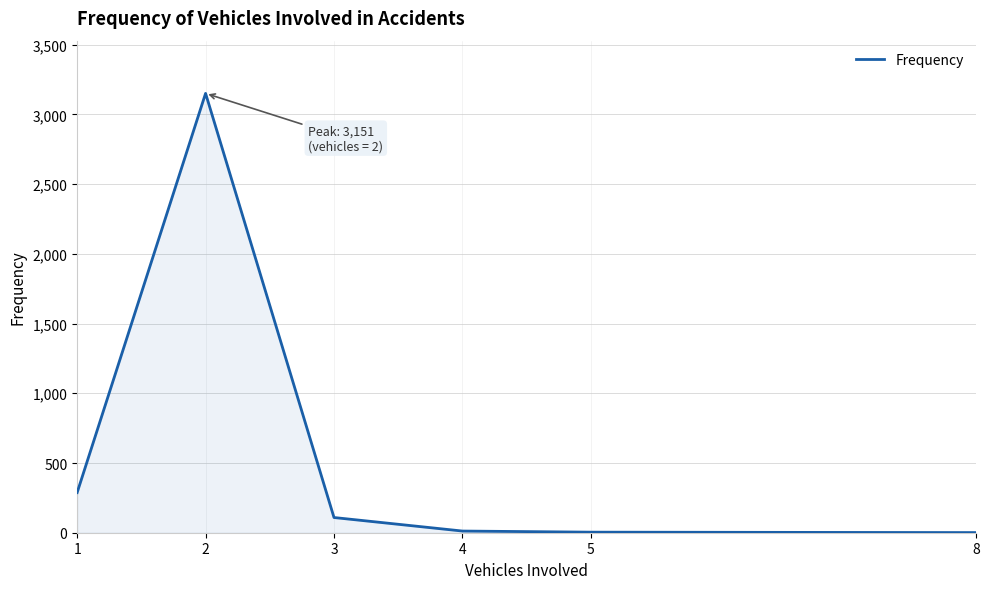

The value at 3 is 109. True or false?

True